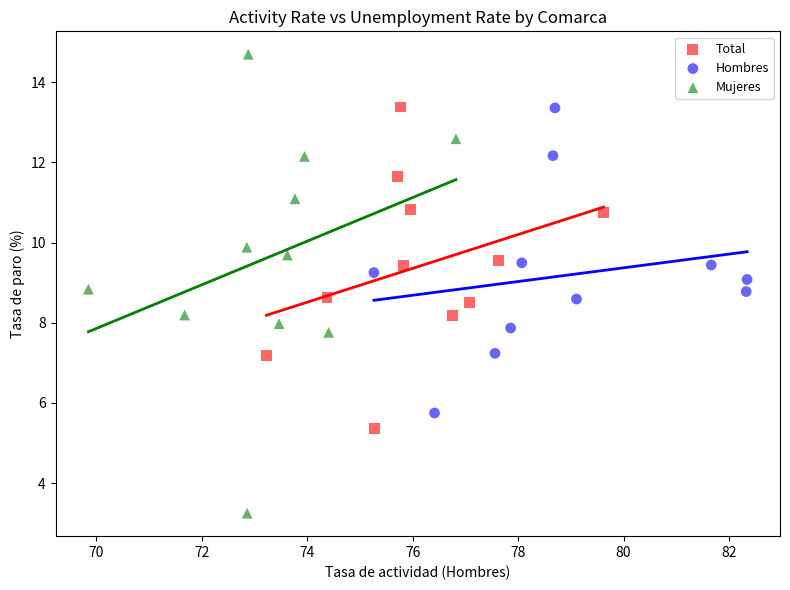

What are all the series names shown in the legend?

Total, Hombres, Mujeres